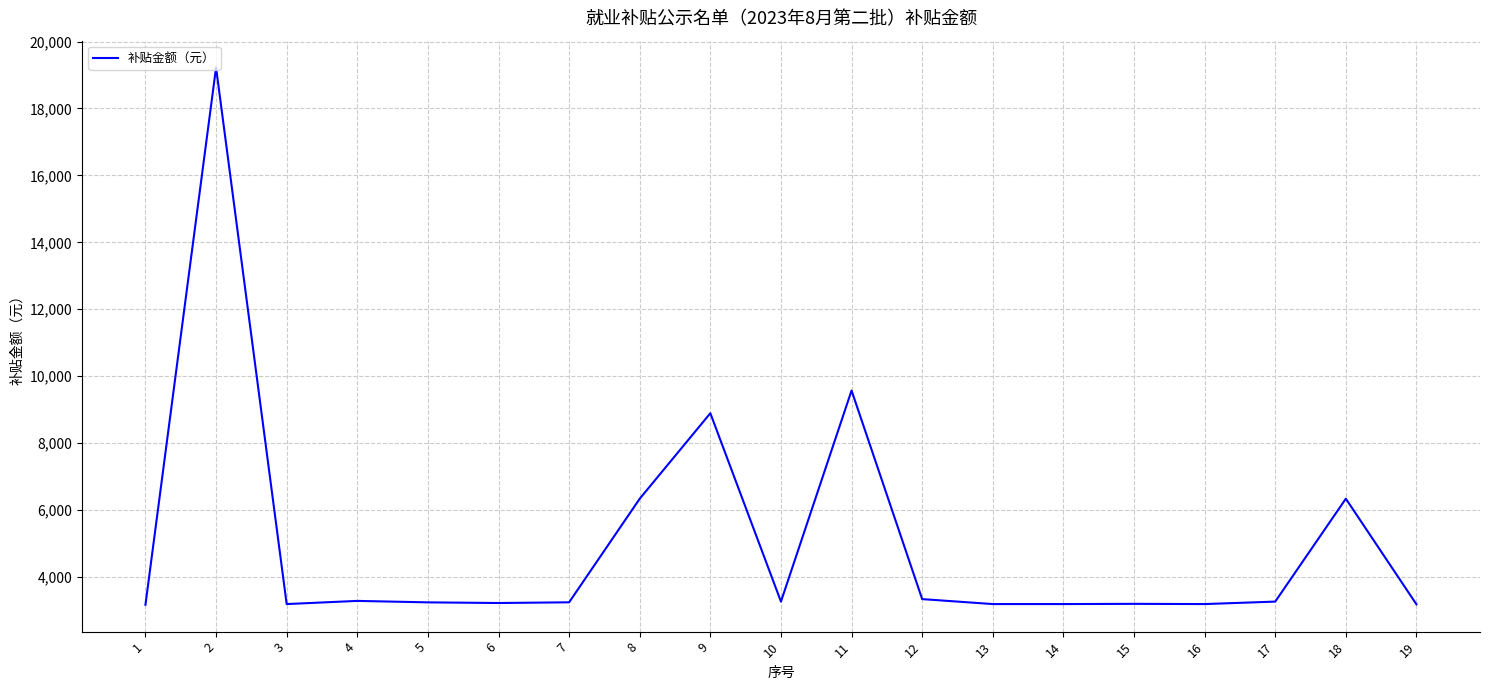

What is the difference between the maximum and minimum values?

16054.8